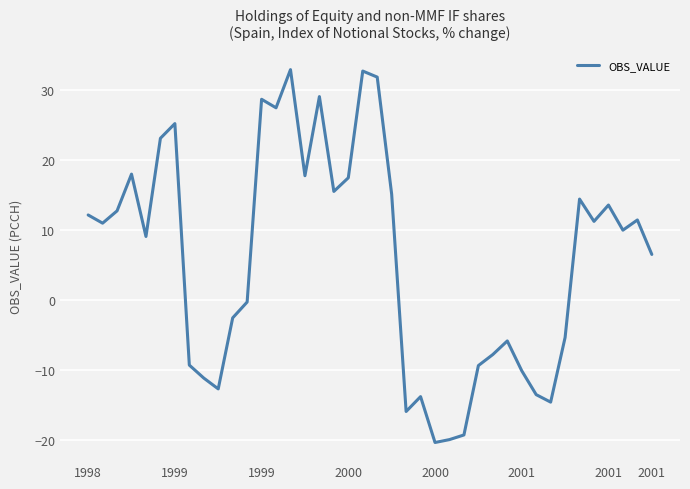

What is the greatest value displayed?

32.9